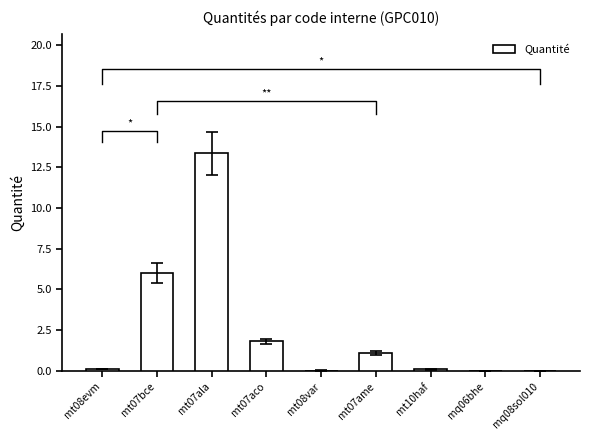

Where is the data nearest to the value 6?

mt07bce